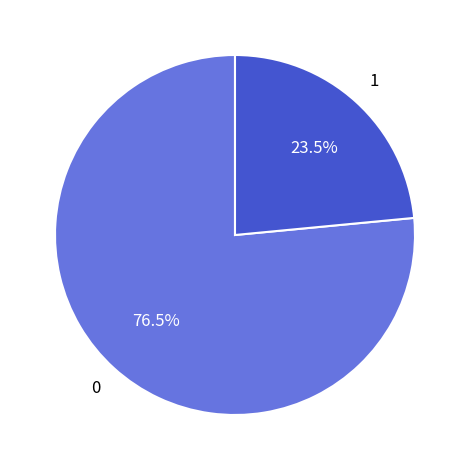

Is there any slice that represents more than half of the pie?

Yes